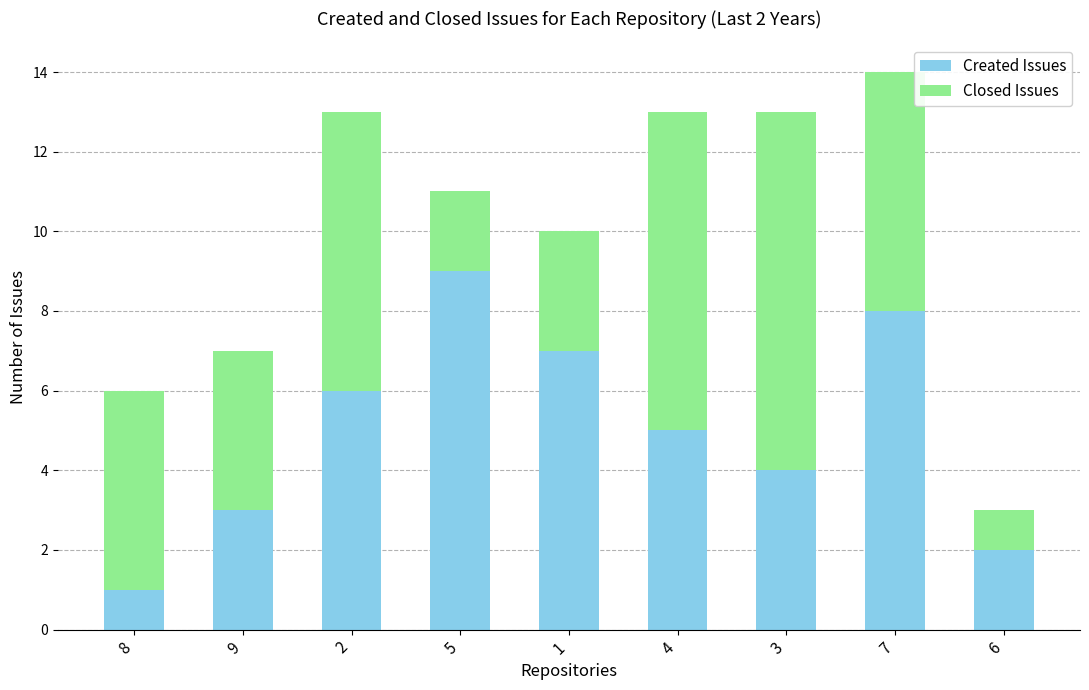

What is the total value across all series at 6?

3